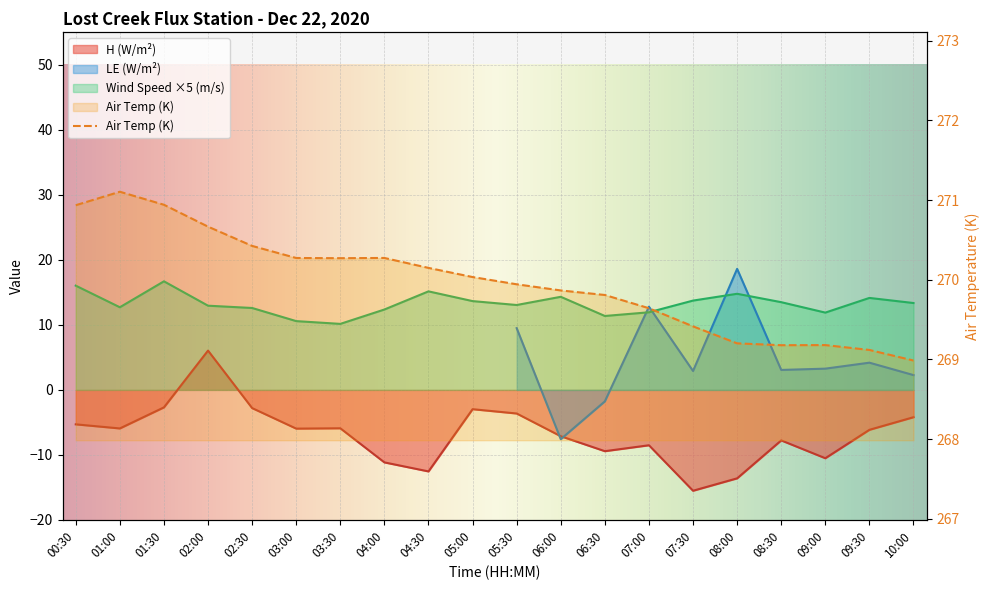

Is the value of H at 10:00 greater than the value of wind_speed at 09:30?

No